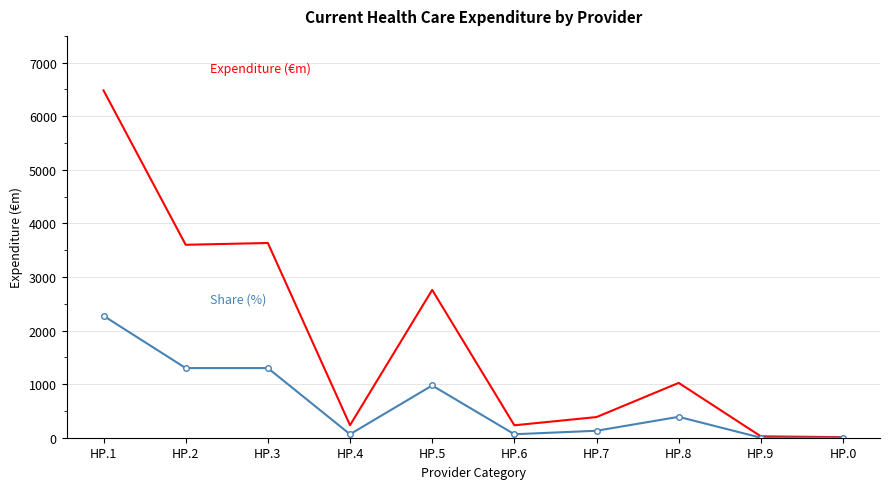

At which category is the sum across all series the highest?

HP.1